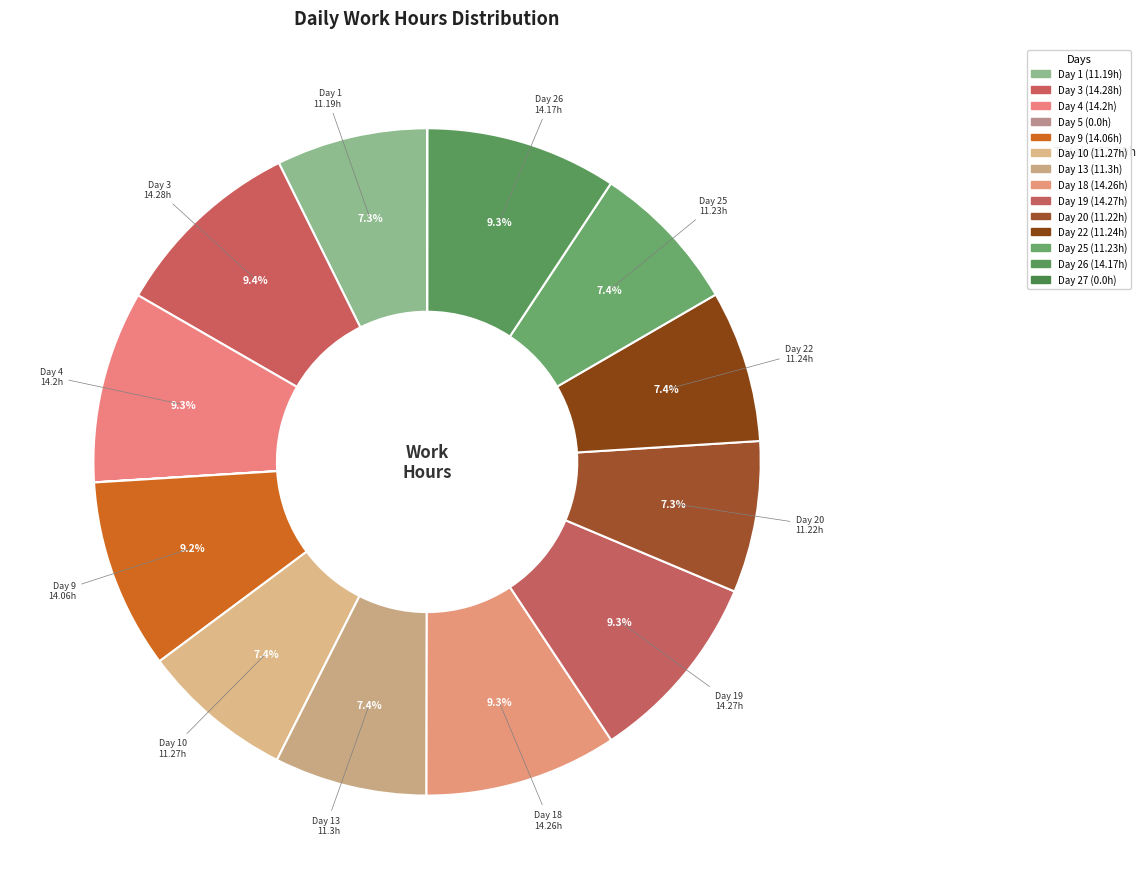

Is there any slice that represents more than half of the pie?

No